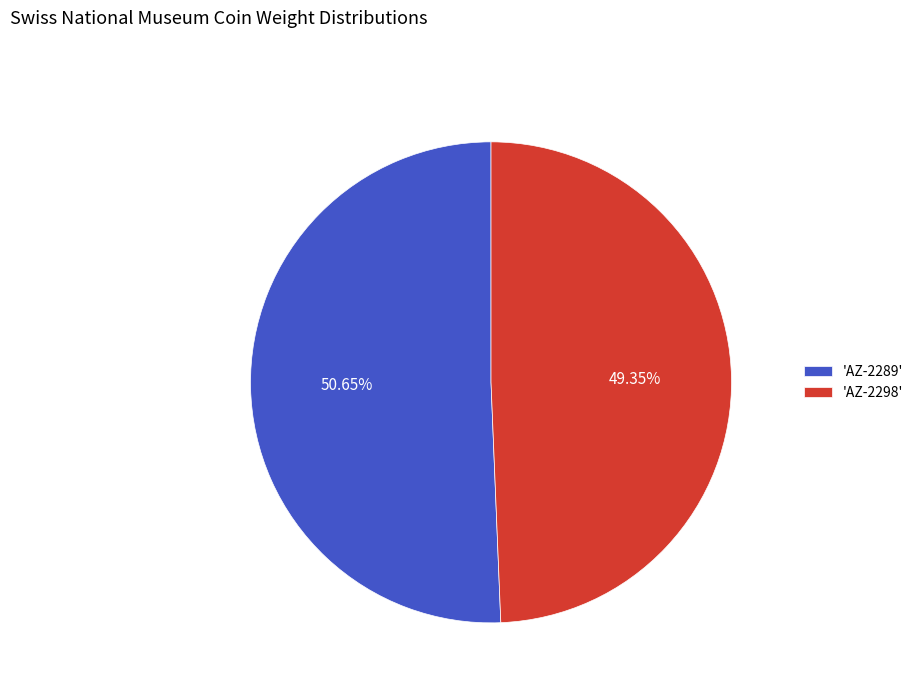

Count the number of slices in the pie.

2